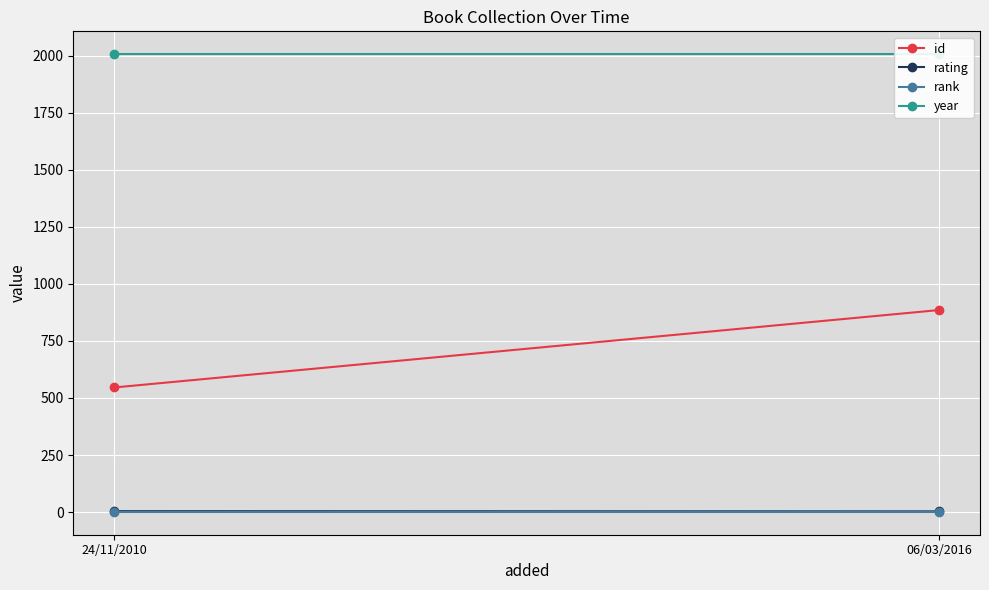

The value of id at 06/03/2016 is 885. True or false?

True